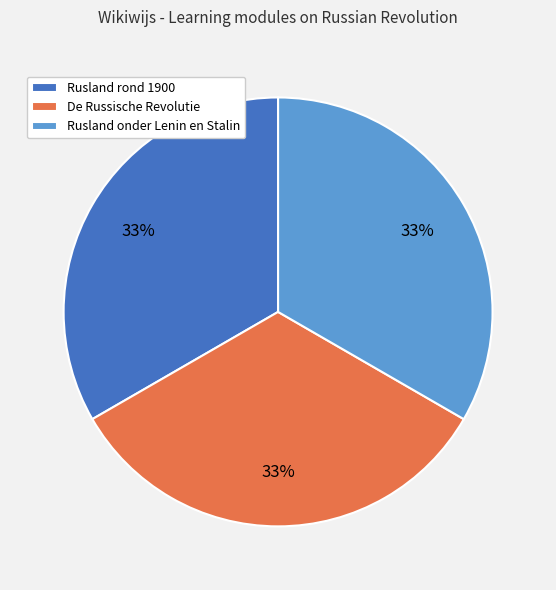

How many slices are in this pie chart?

3